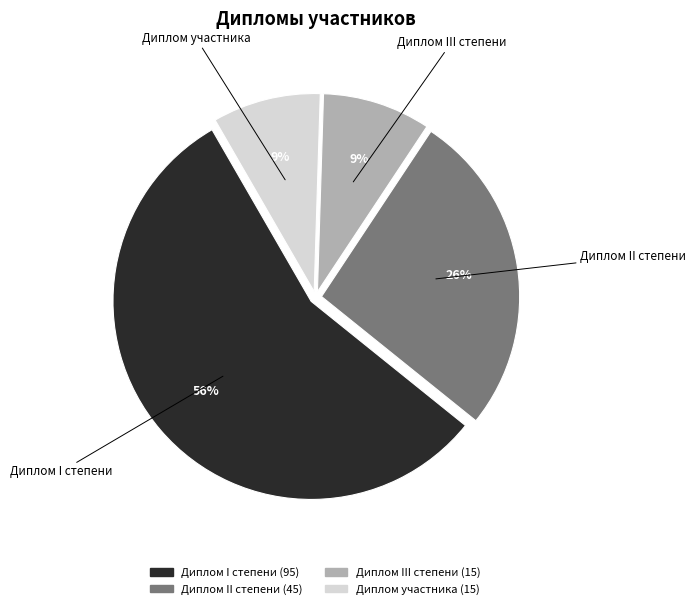

The Диплом II степени slice represents 18% of the pie. True or false?

False